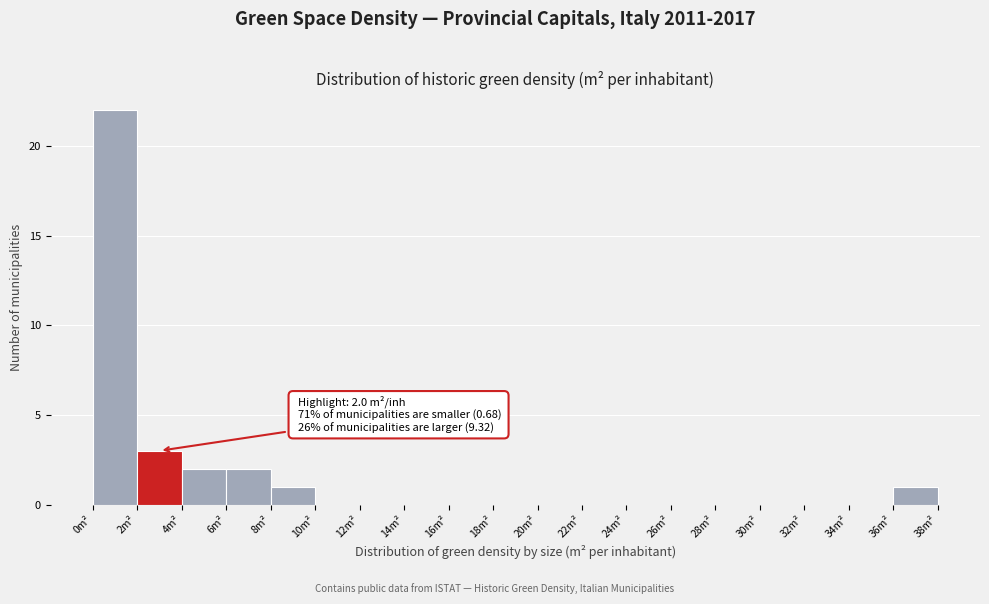

Which range on the x-axis has the tallest bar?

0 to 2